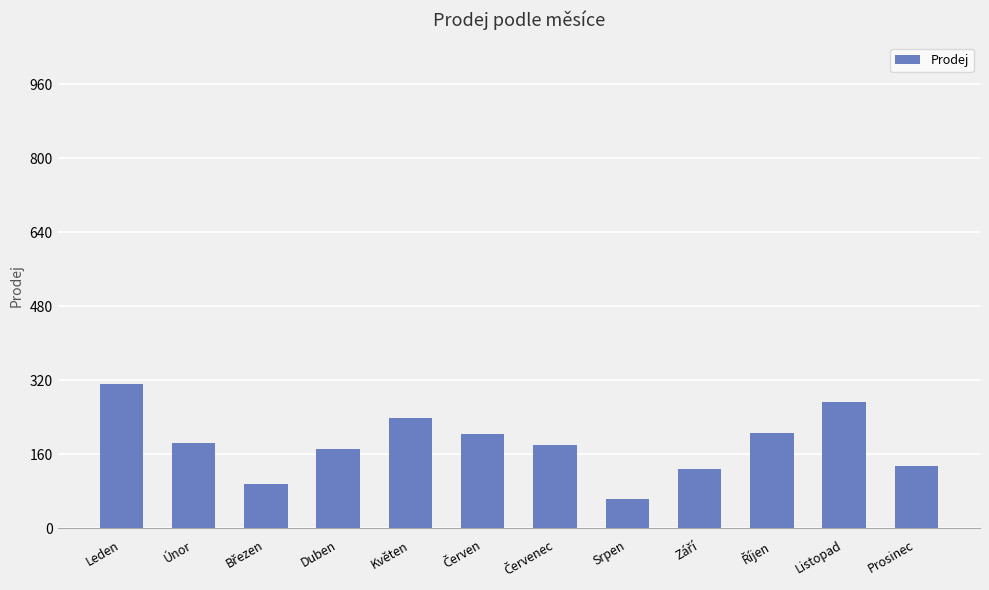

Which has a higher value, Únor or Duben?

Únor